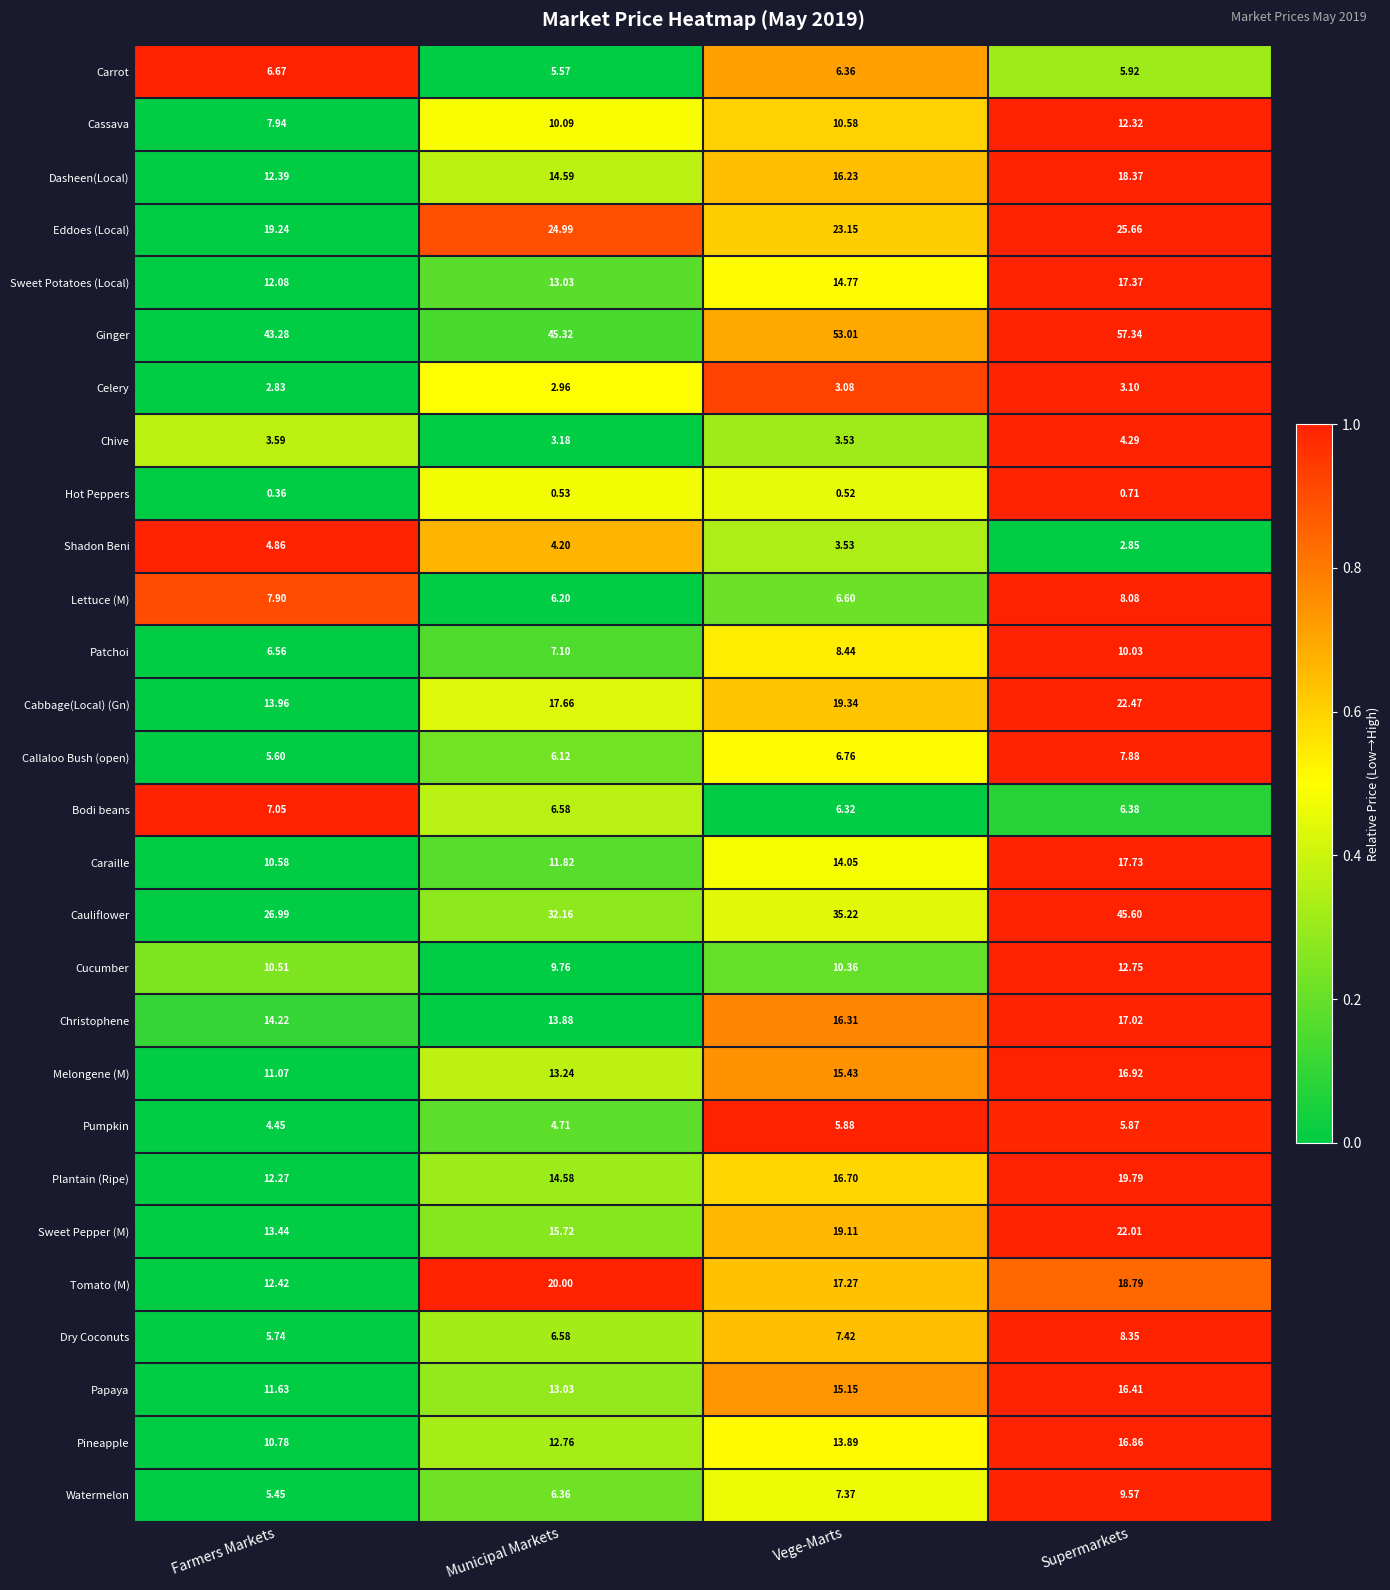

Which series changed the most between Municipal Markets and Vege-Marts?

Ginger